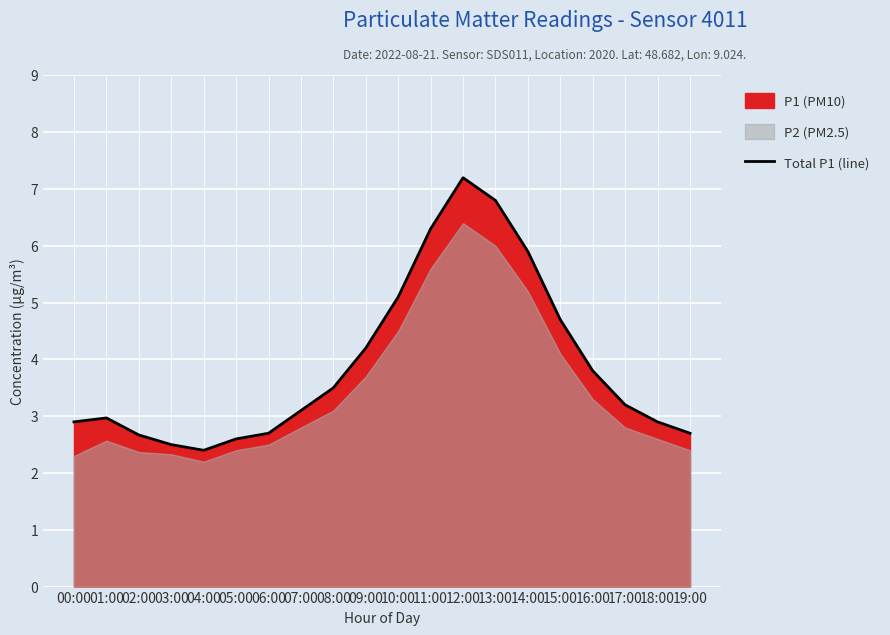

What is the average value?

3.9